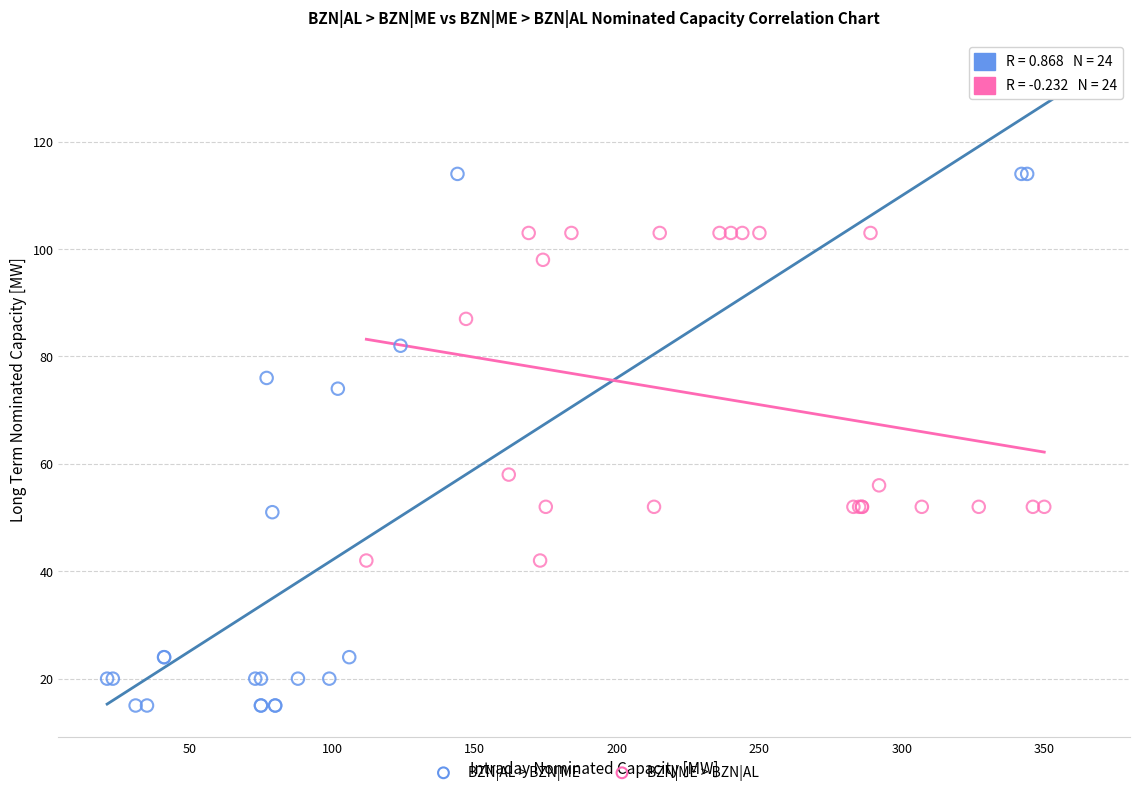

Which series has the widest spread of Y values?

BZN|AL > BZN|ME